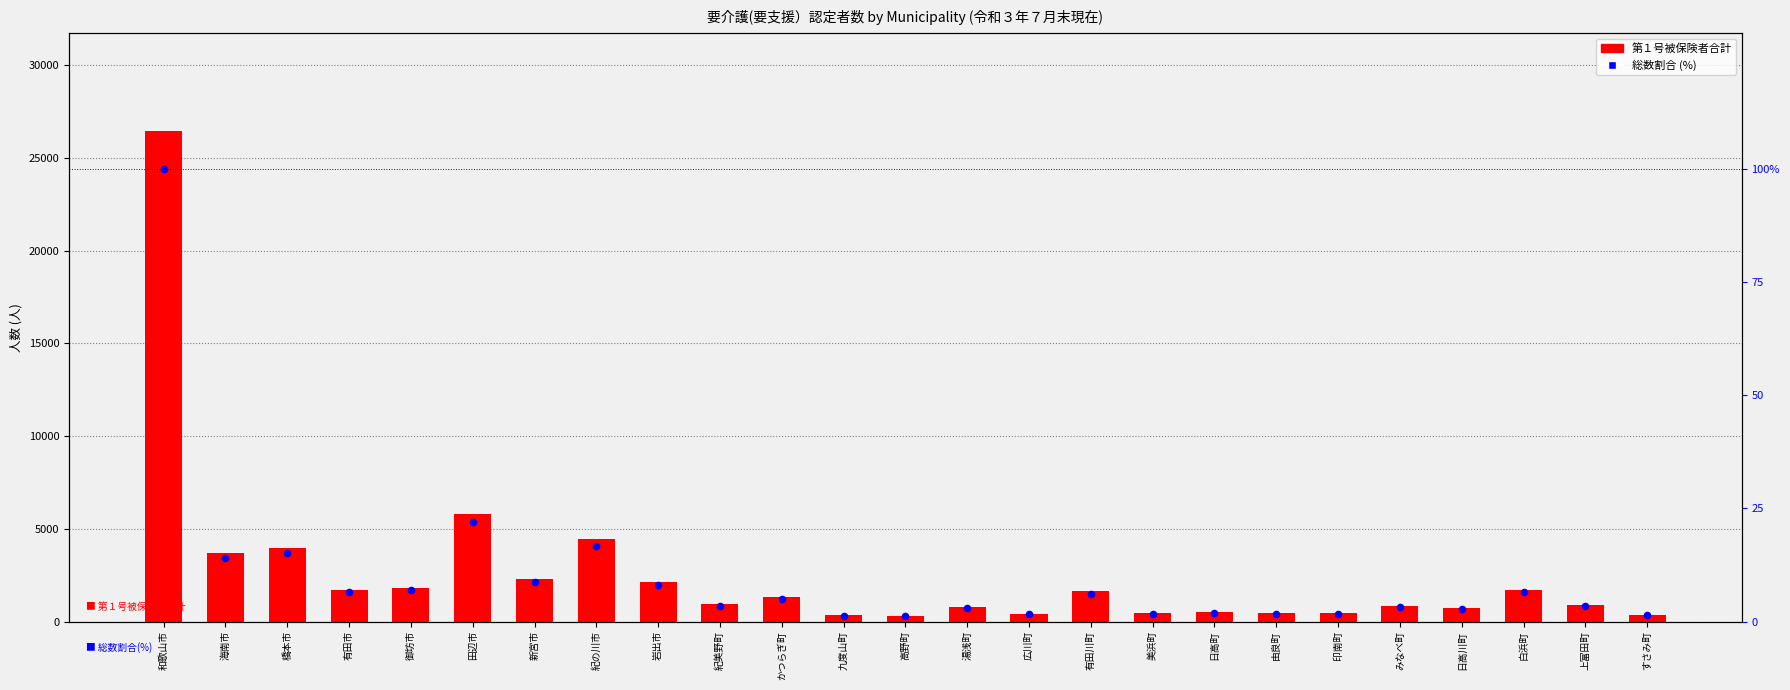

What are all the series names shown in the legend?

第１号被保険者合計, 総数割合 (%)